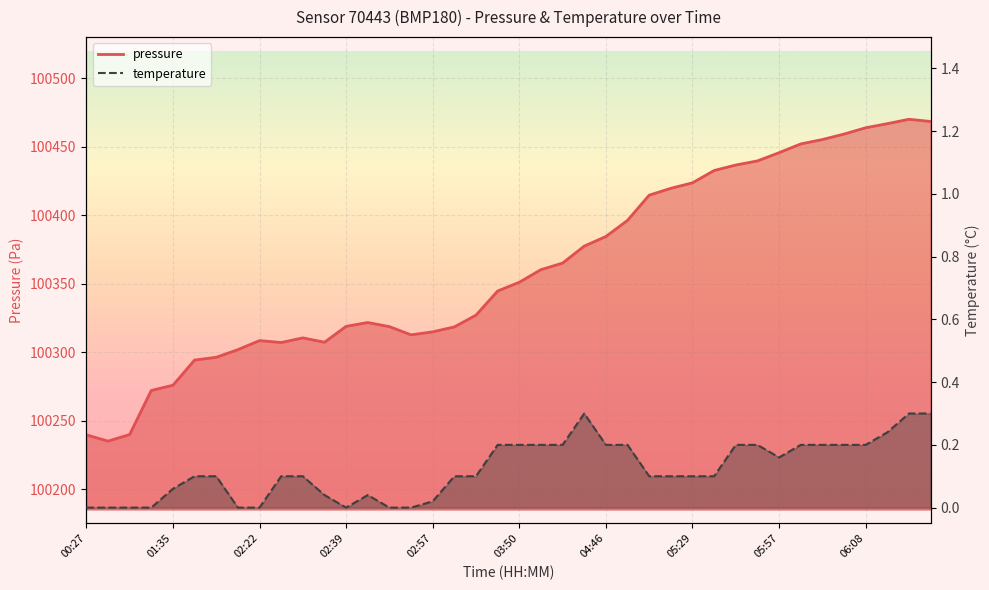

Reading right to left, what are all the values shown in this chart?

pressure: 100468.4	100470.0	100466.8	100463.8	100459.2	100455.2	100452.0	100445.6	100439.6	100436.6	100432.6	100423.6	100419.6	100414.6	100396.2	100384.4	100377.4	100365.0	100360.2	100351.0	100344.6	100327.0	100318.4	100314.8	100312.6	100318.6	100321.6	100318.8	100307.2	100310.4	100307.0	100308.4	100301.8	100296.2	100294.2	100275.8	100272.0	100239.8	100235.0	100239.6
temperature: 0.3	0.3	0.2	0.2	0.2	0.2	0.2	0.2	0.2	0.2	0.1	0.1	0.1	0.1	0.2	0.2	0.3	0.2	0.2	0.2	0.2	0.1	0.1	0.0	0.0	0.0	0.0	0.0	0.0	0.1	0.1	0.0	0.0	0.1	0.1	0.1	0.0	0.0	0.0	0.0